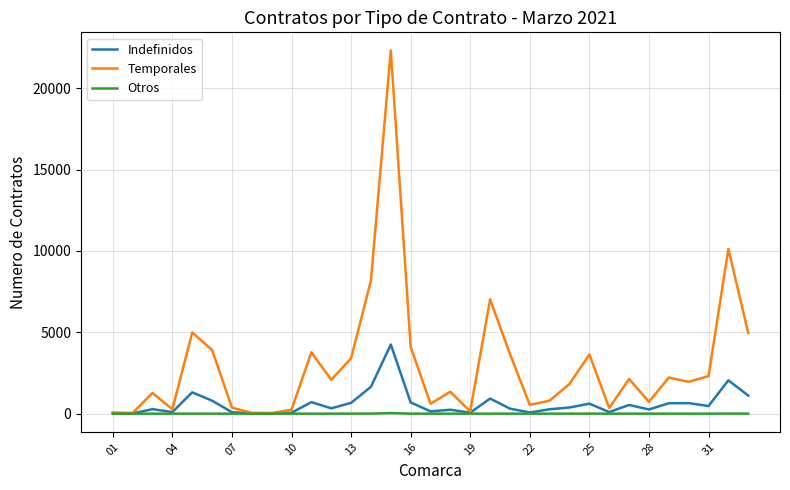

Does the chart display data point markers on the line(s)?

No